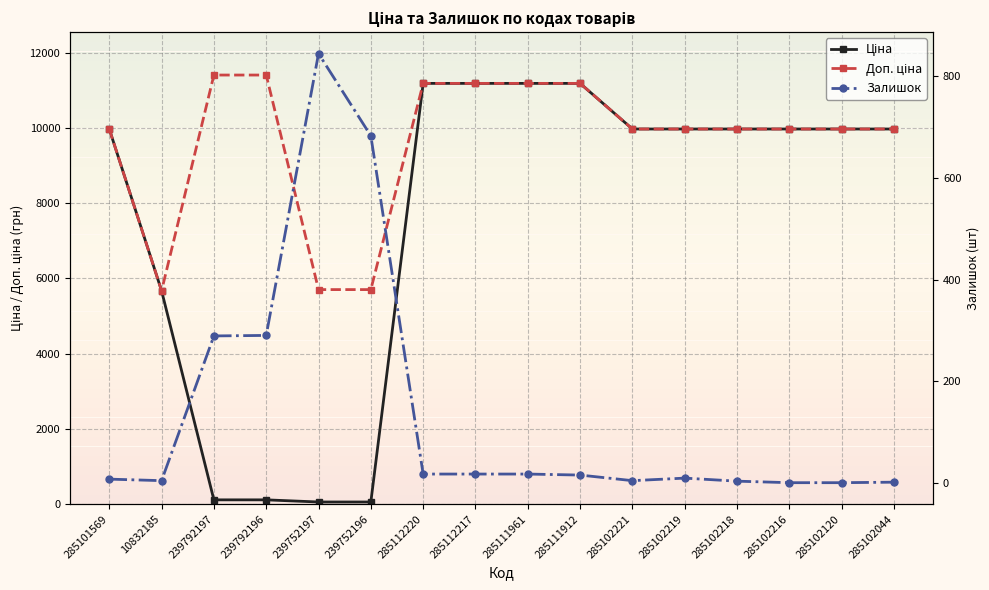

List the labels in order of Доп. ціна value, smallest first.

10832185, 239752197, 239752196, 285101569, 285102221, 285102219, 285102218, 285102216, 285102120, 285102044, 285112220, 285112217, 285111961, 285111912, 239792197, 239792196